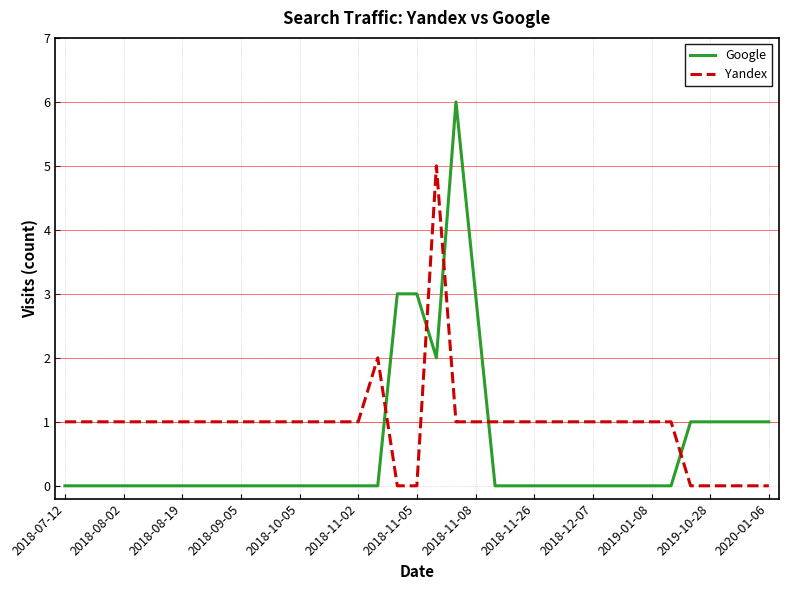

Rank the series by their maximum value, from lowest to highest.

Yandex, Google